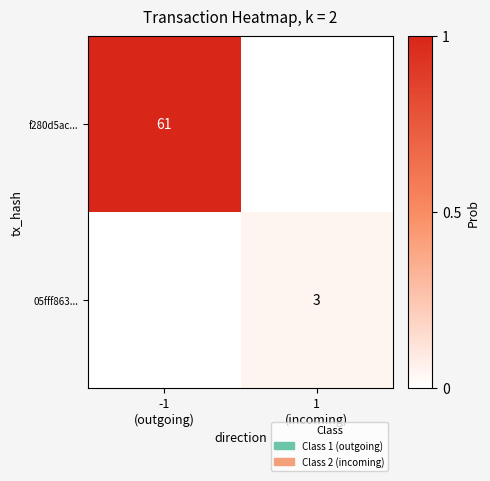

Which series changed the most between -1 (outgoing) and 1 (incoming)?

f280d5ac...